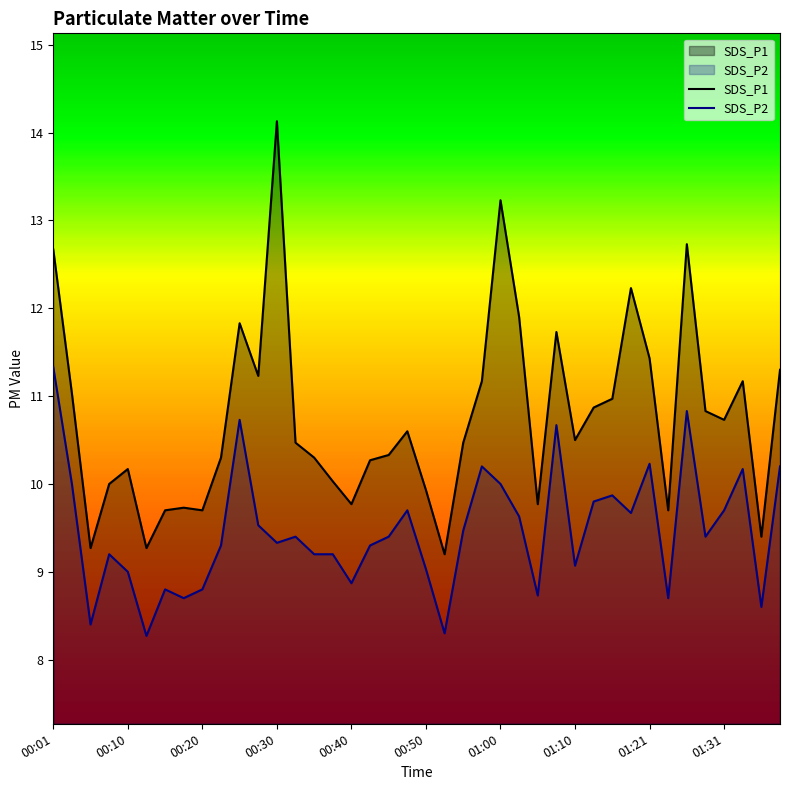

True or false: SDS_P2 and SDS_P1 cross at least once.

False